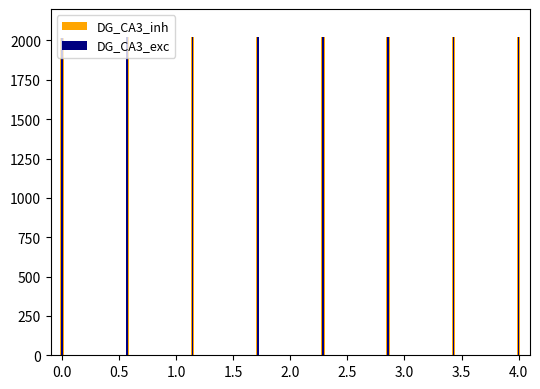

What is the smallest value displayed?

2018